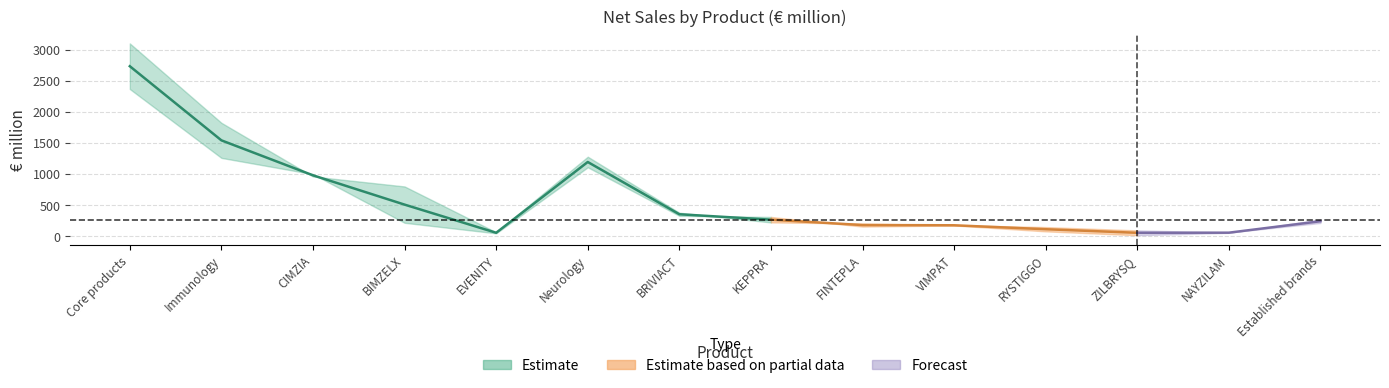

Count the number of categories in the chart.

14